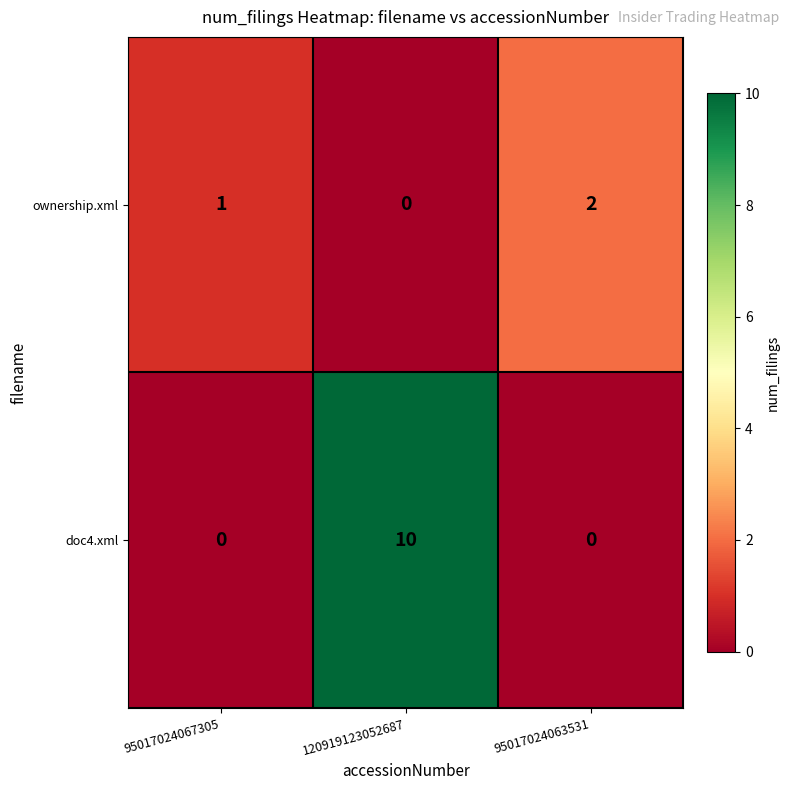

Rank the series by their maximum value, from lowest to highest.

ownership.xml, doc4.xml